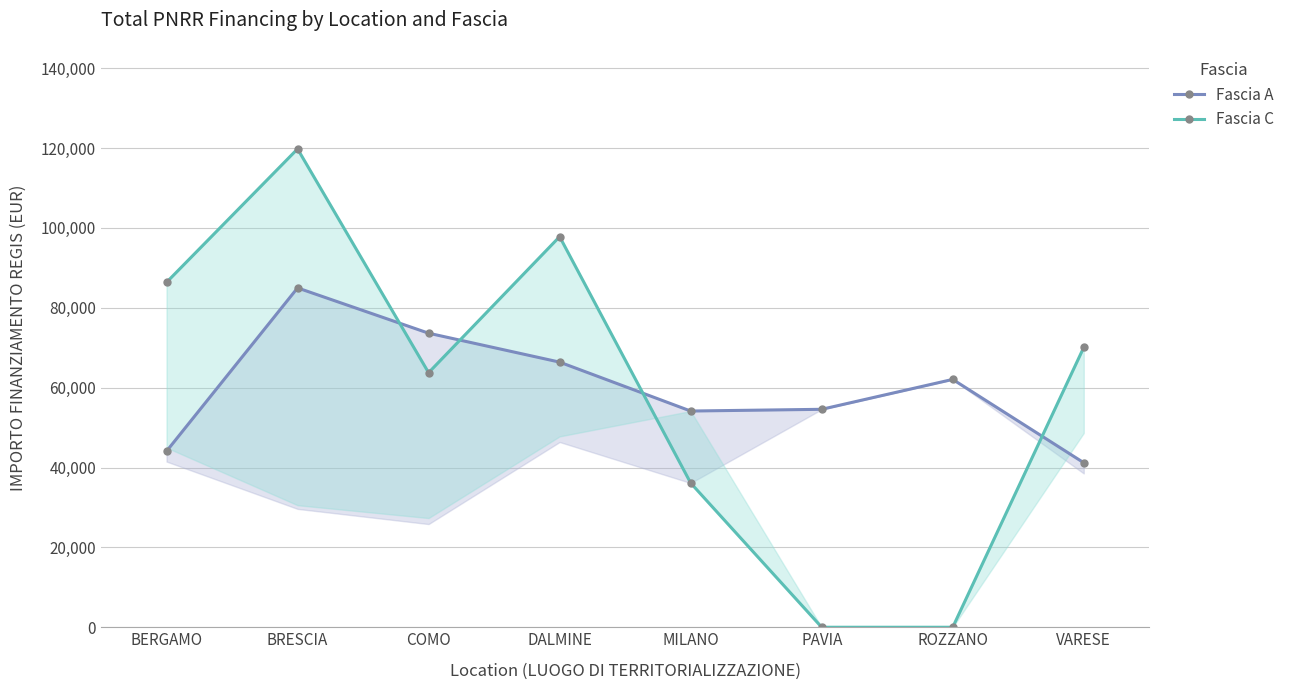

Which series has the largest total across all categories?

Fascia A